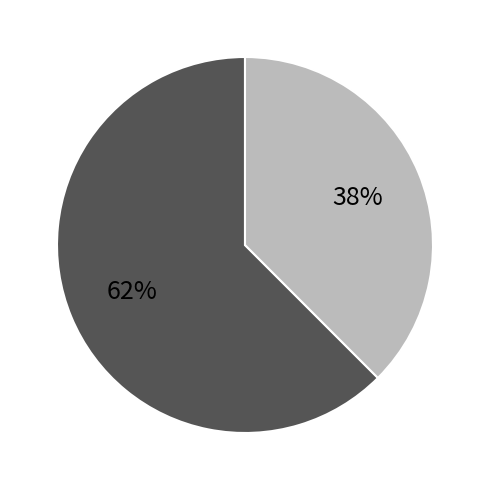

Is there any slice that represents more than half of the pie?

Yes